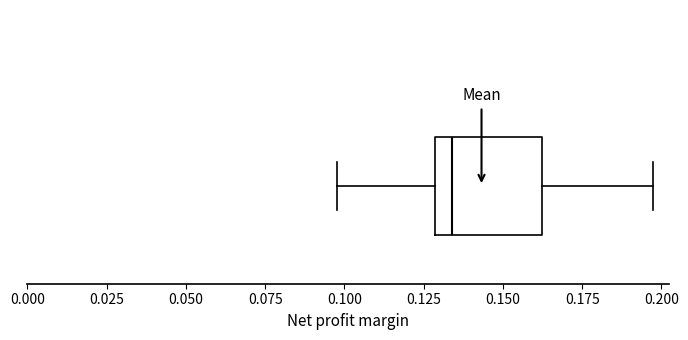

Read this box plot against the x-axis: the position of the median line, the range covered by the box, and the ends of both whiskers. The values are not printed on the chart, so give them approximately, as read against the axis.

median 0.135, box 0.130 to 0.160, whiskers 0.100 to 0.195